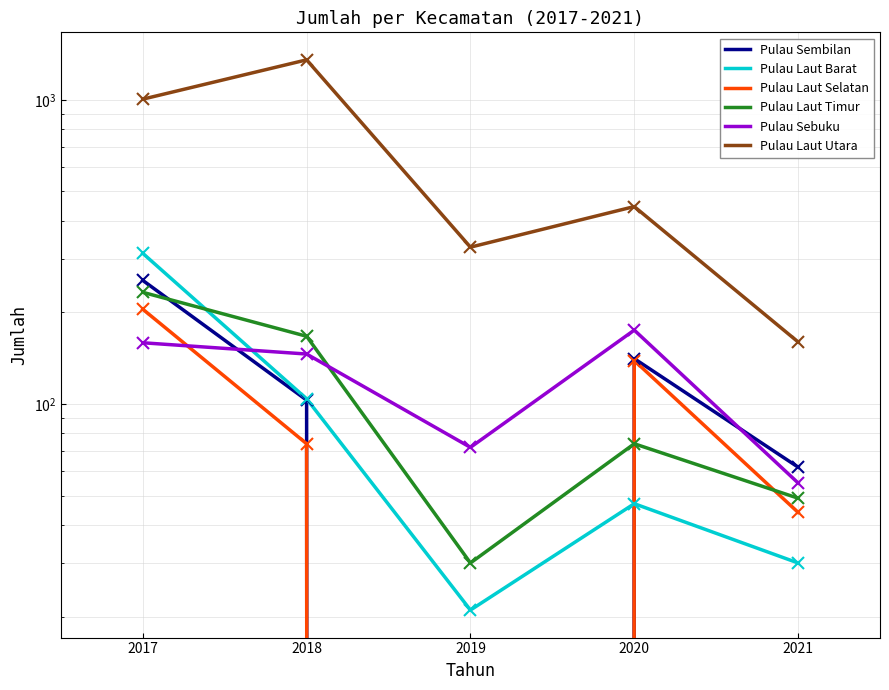

True or false: Pulau Laut Barat has a value of 104 at 2018.

True